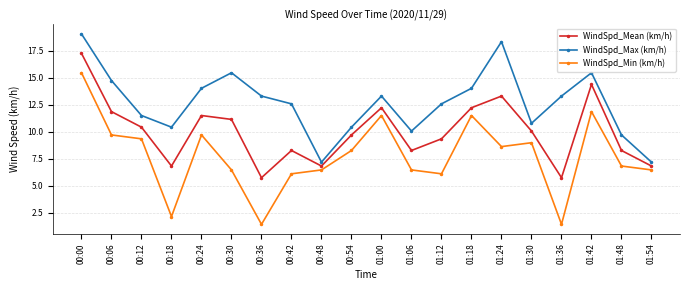

How many data points does each series have?

20